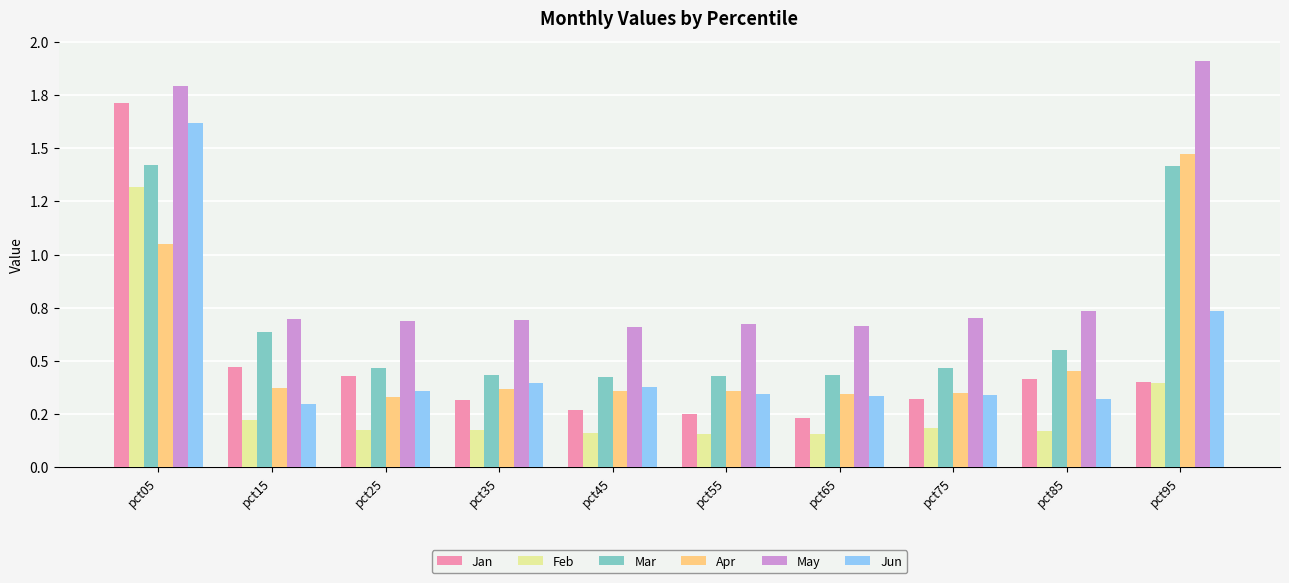

Are the bars horizontal?

No